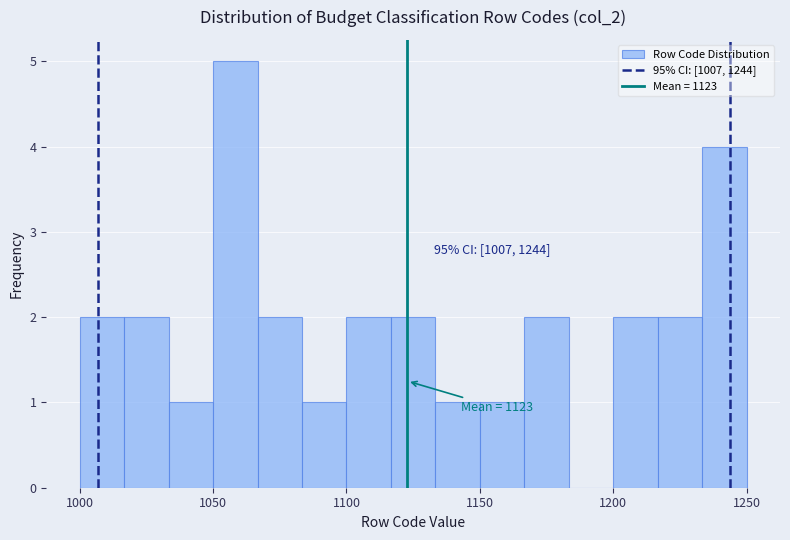

Around what value on the x-axis is the tallest bar? Give the approximate position of its centre, as read against the axis.

1060